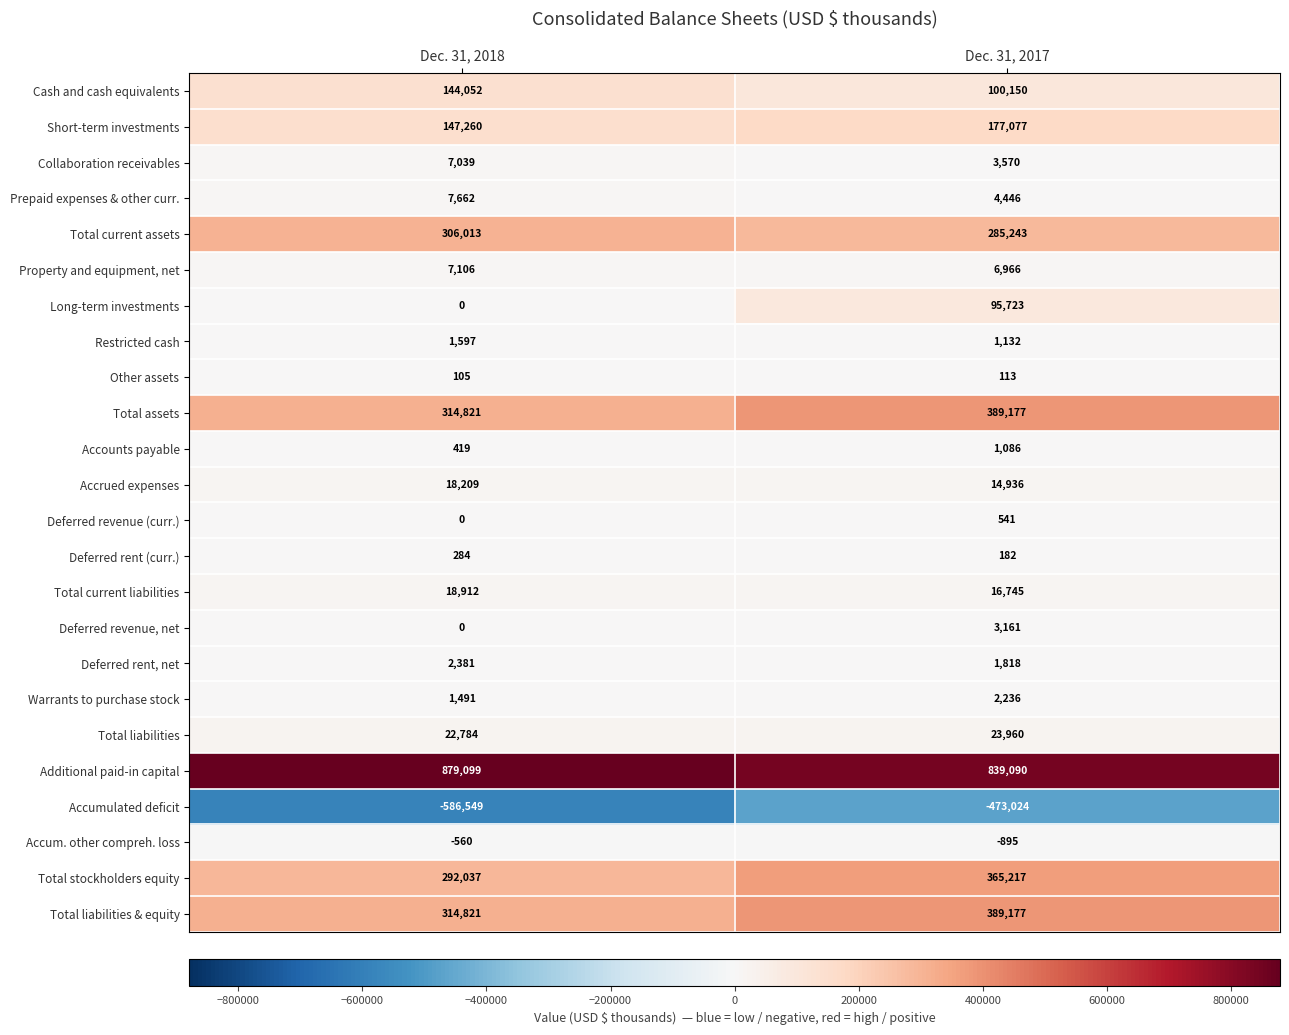

At which label is Total stockholders equity closest to 328627?

Dec. 31, 2018